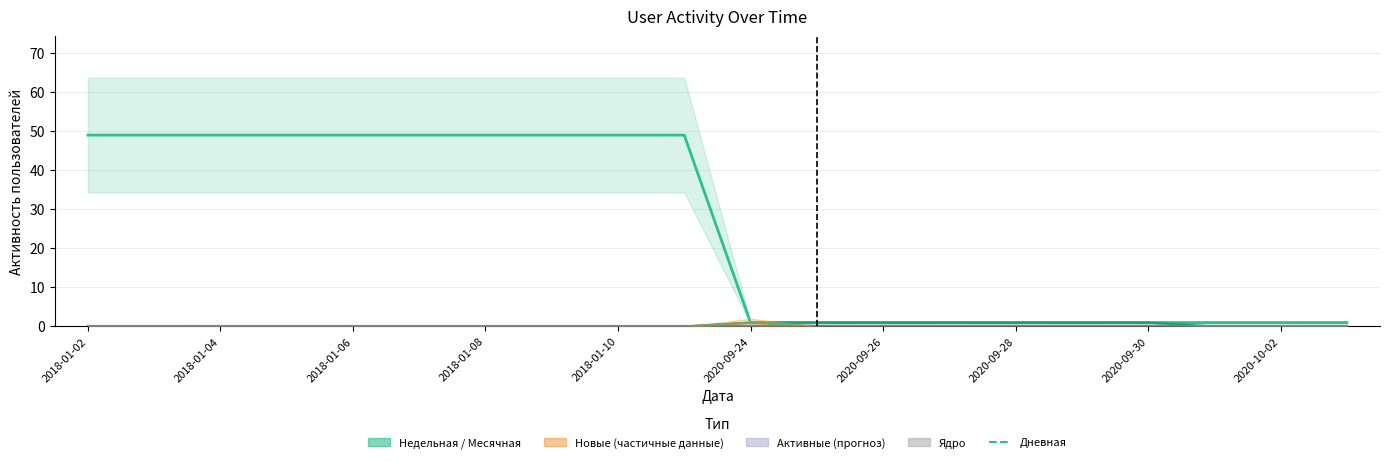

Between 18 and 19, which series saw the biggest shift?

Дневная